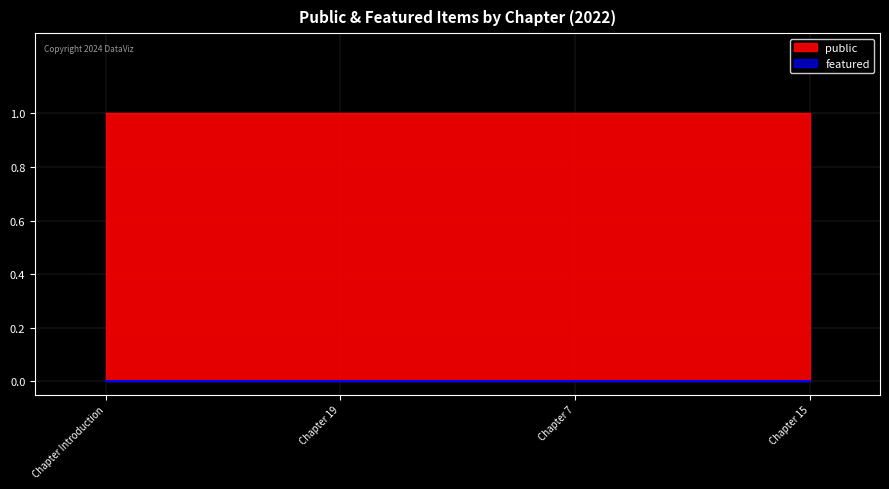

True or false: public has a value of 1 at 2022.

False